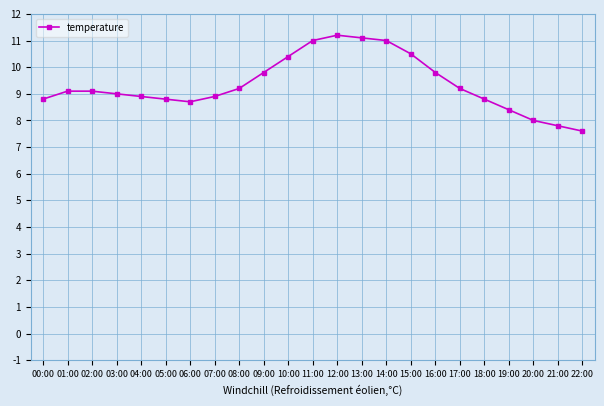

What is the change in value from 18:00 to 20:00?

-0.8